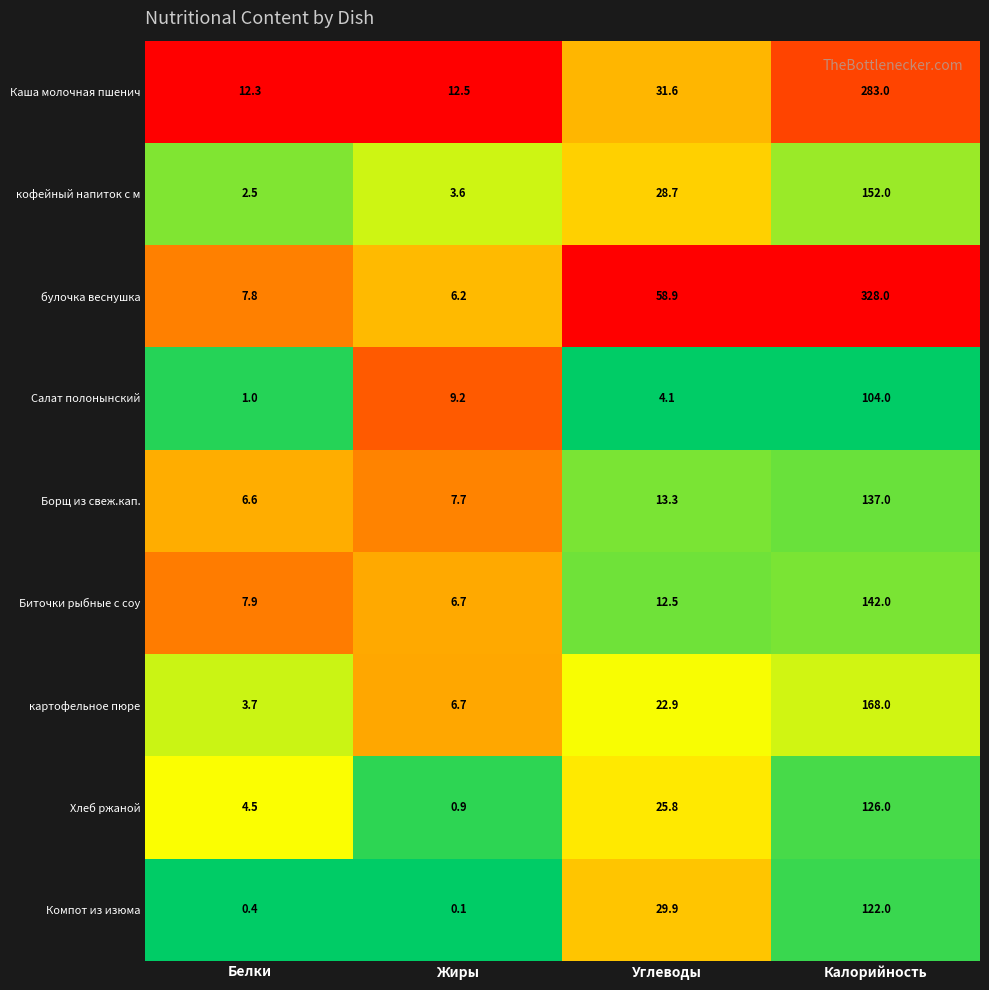

At which label does Биточки рыбные с соу first exceed 12?

Углеводы